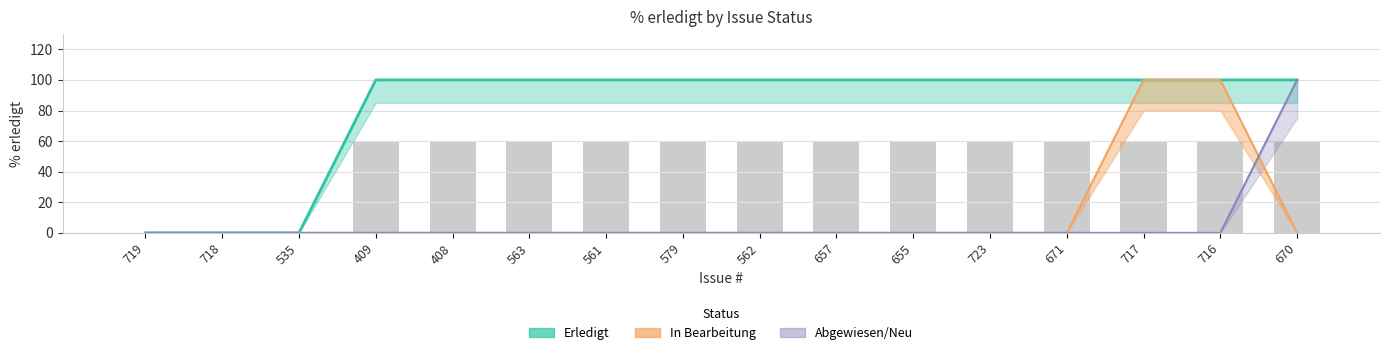

Which has a higher value, 409 or 671?

409